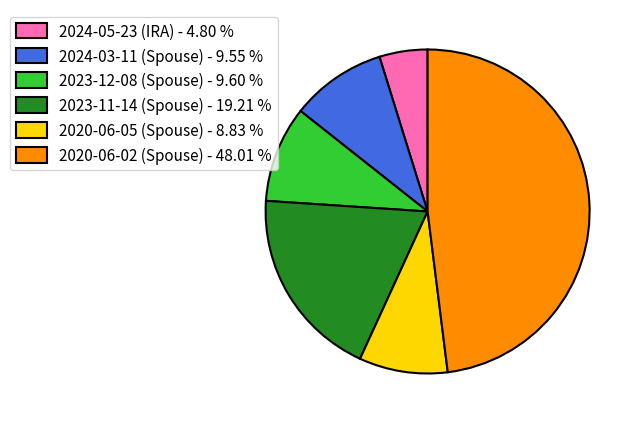

Is there any slice that represents more than half of the pie?

No